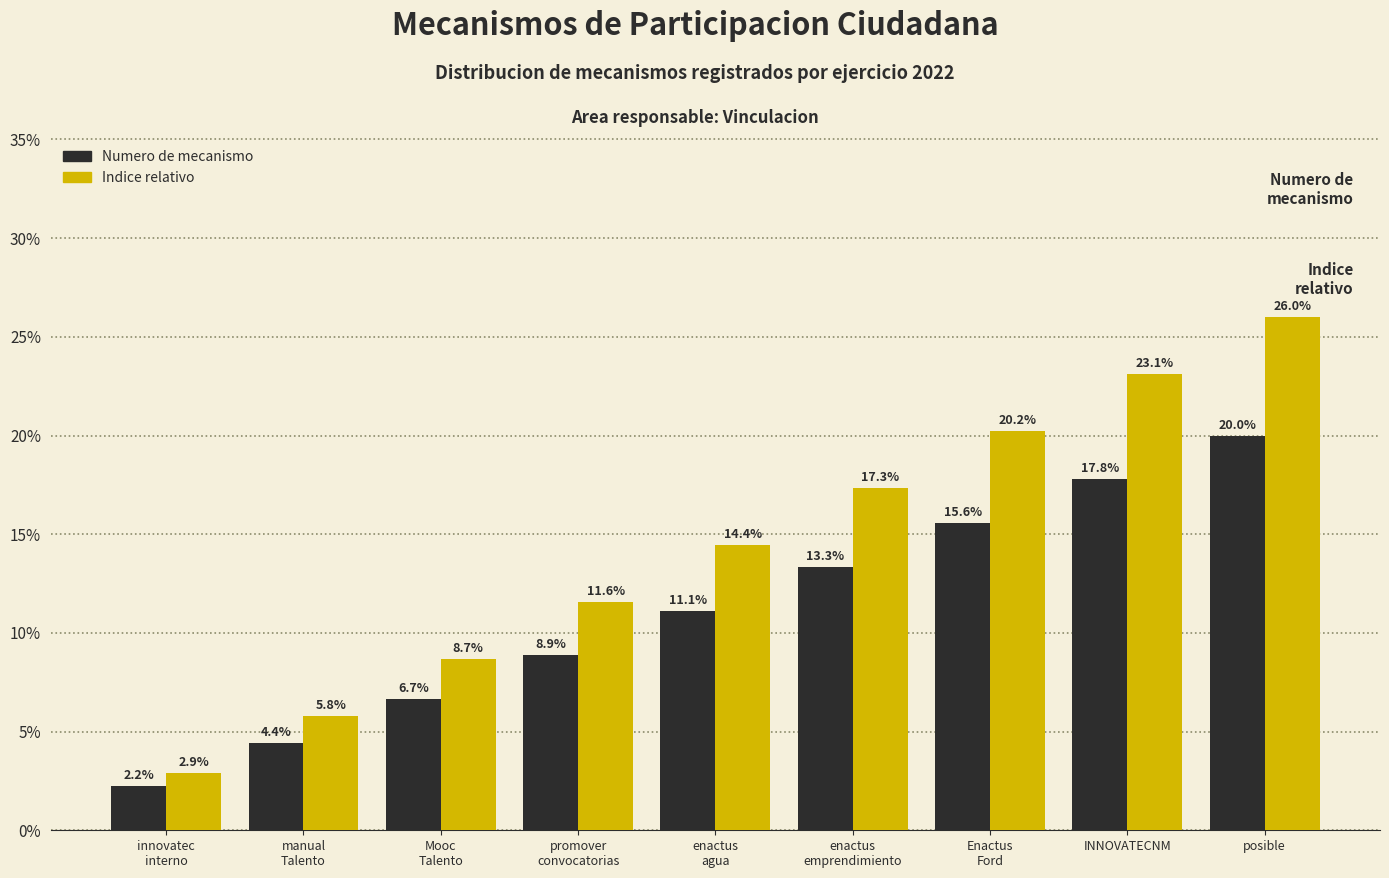

What is the approximate value of Indice relativo at enactus
agua?

14.4